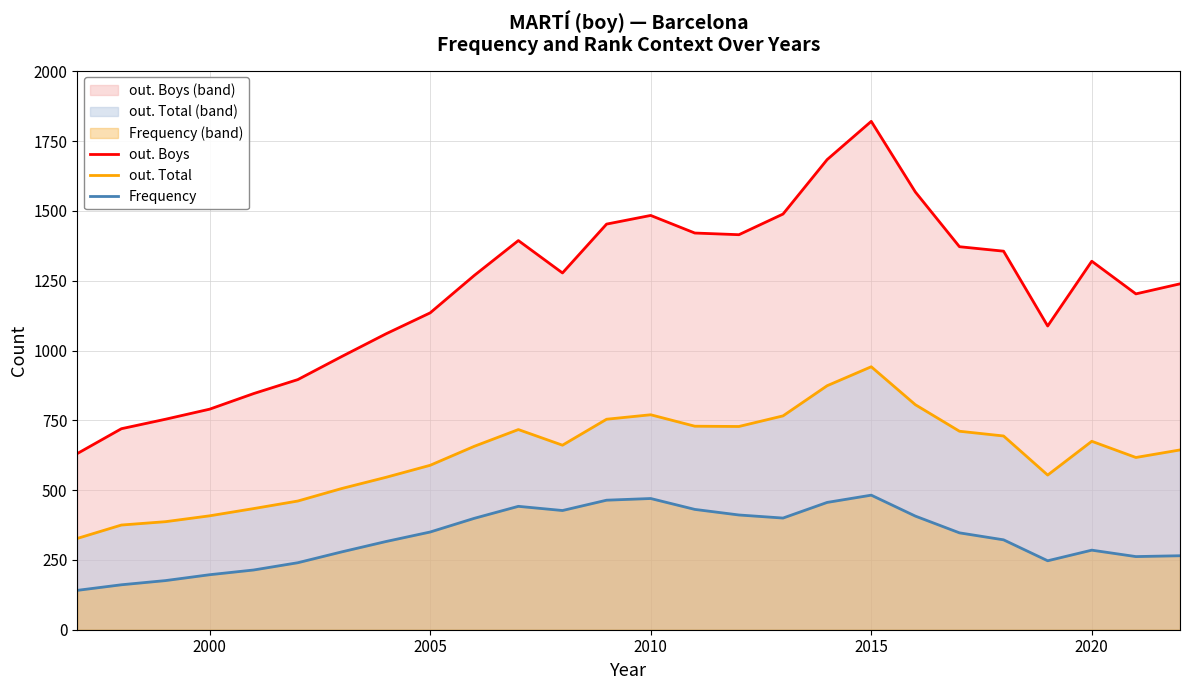

How many interior local peaks does the out. Total series have?

4